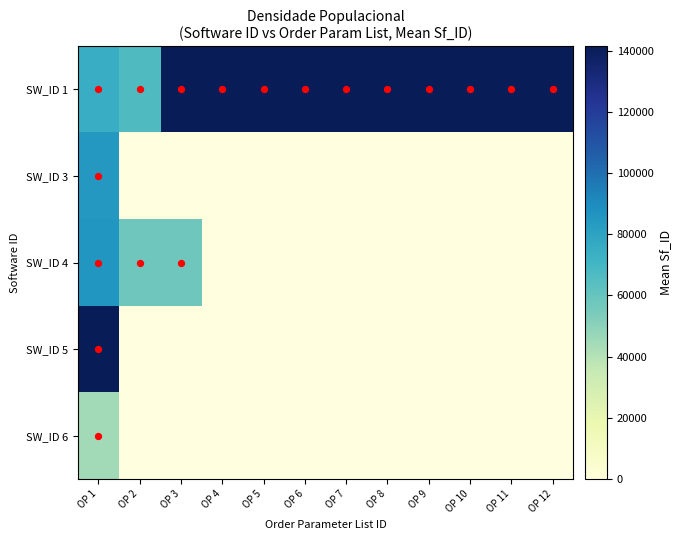

How many categories are shown in the chart?

12